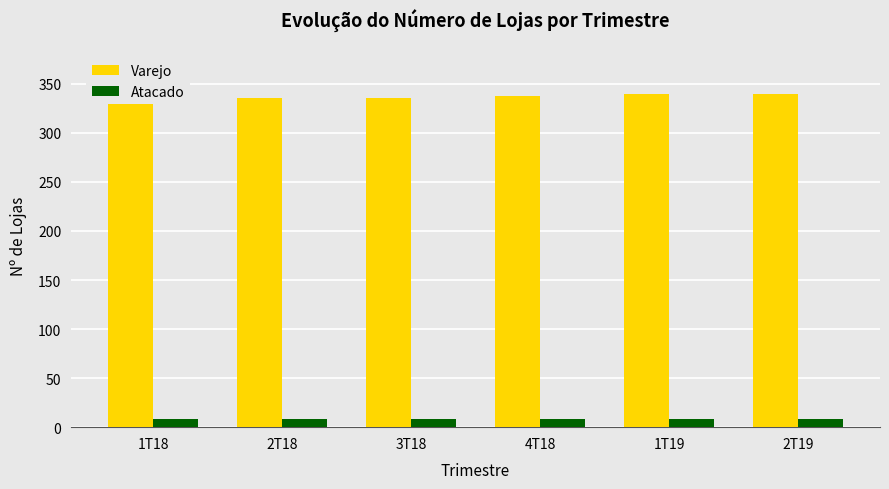

What is the average value of the Atacado series?

8